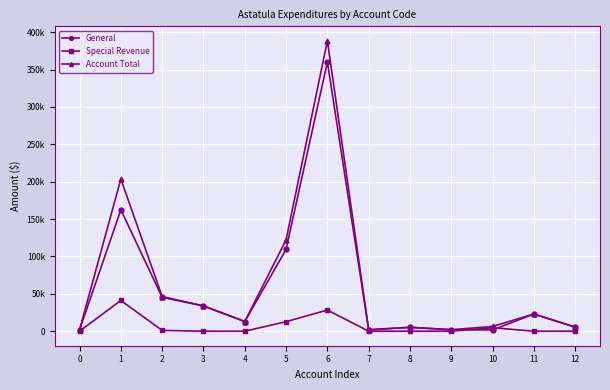

At which category does General reach its first local peak?

1